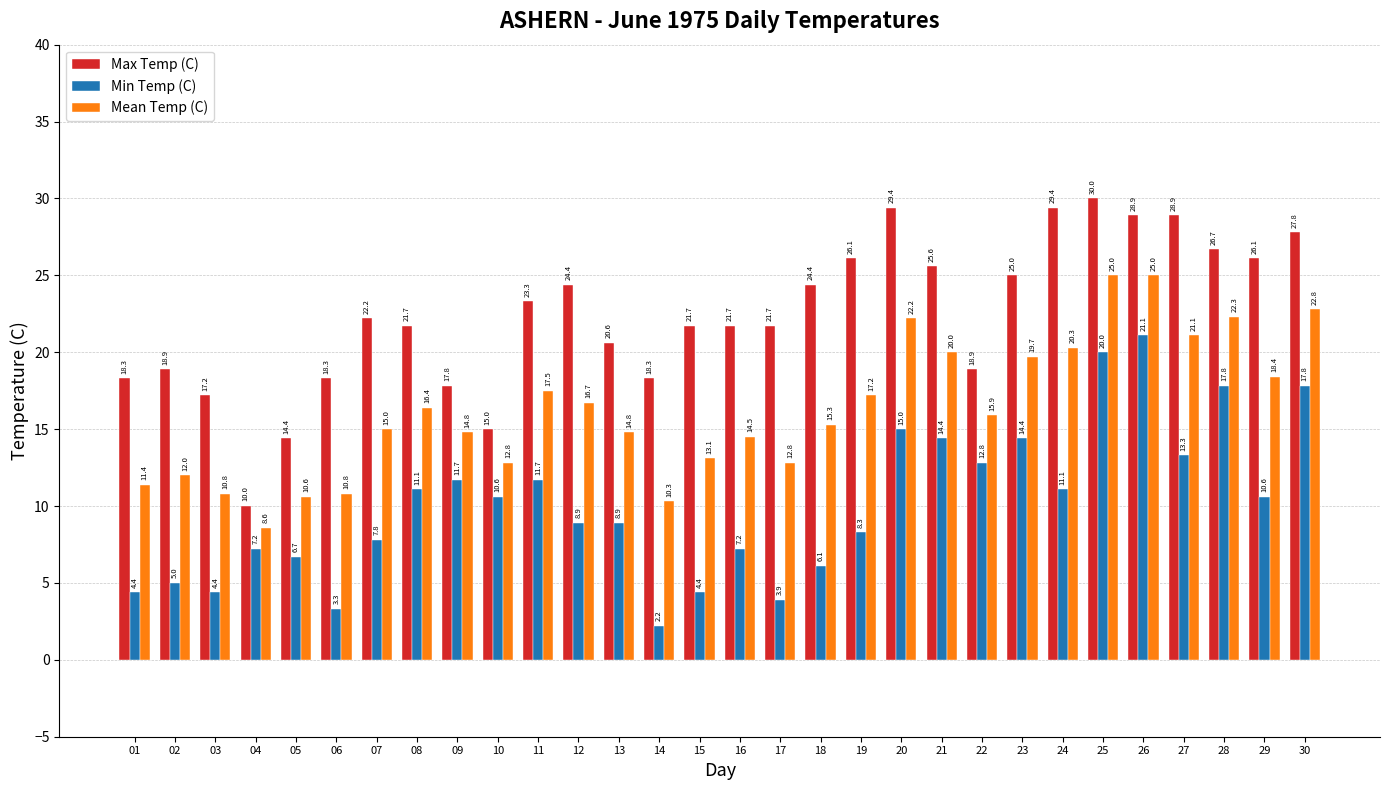

Which series has the widest spread of values?

Max Temp (C)